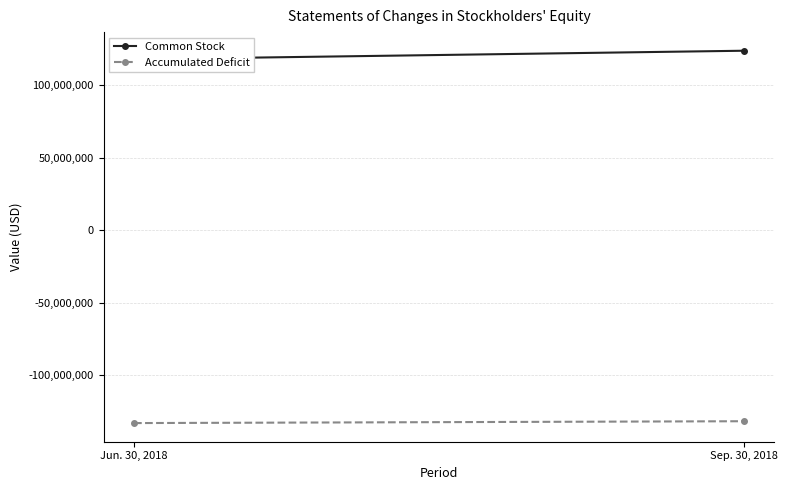

Between Jun. 30, 2018 and Sep. 30, 2018, which series saw the biggest shift?

Common Stock